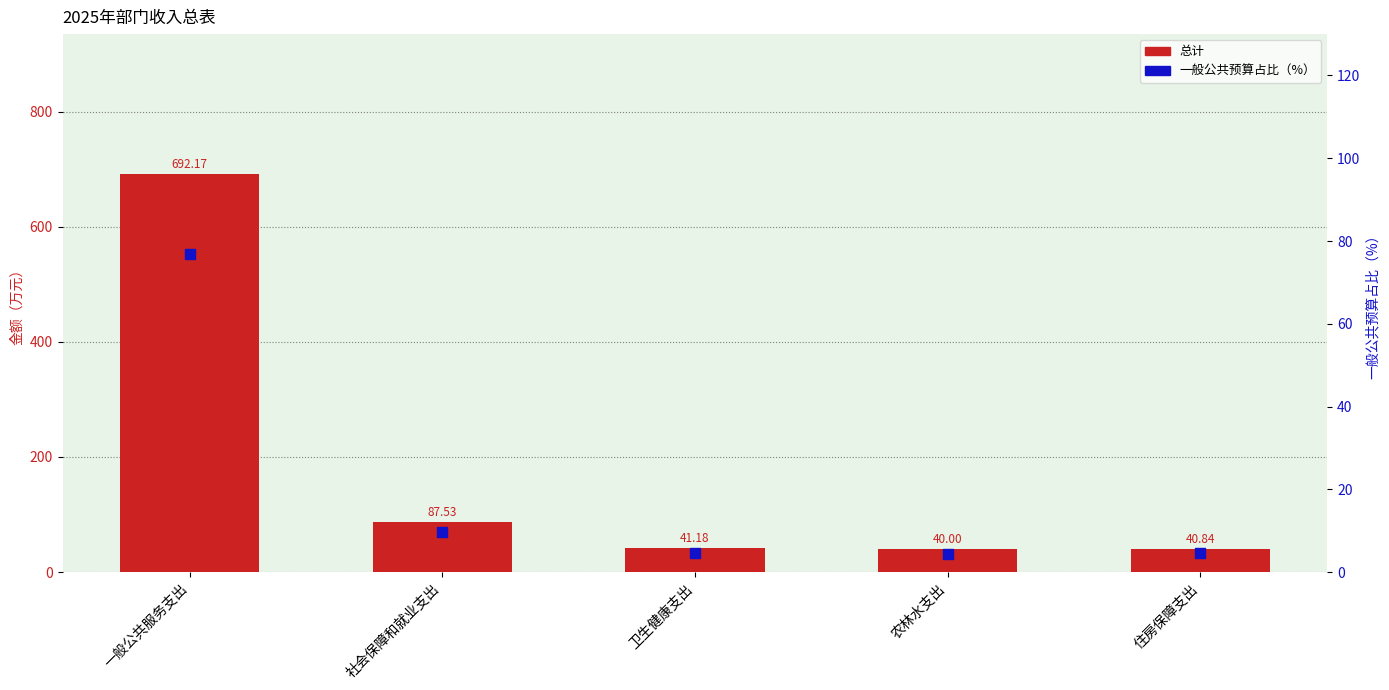

Which series reaches the maximum Y coordinate?

总计